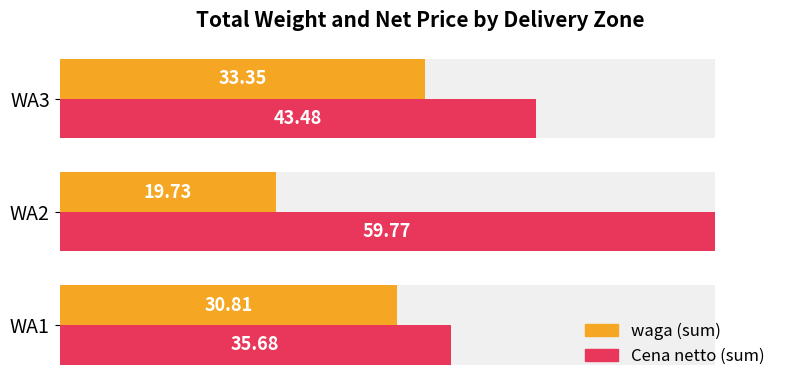

Count the number of data series in this chart.

2